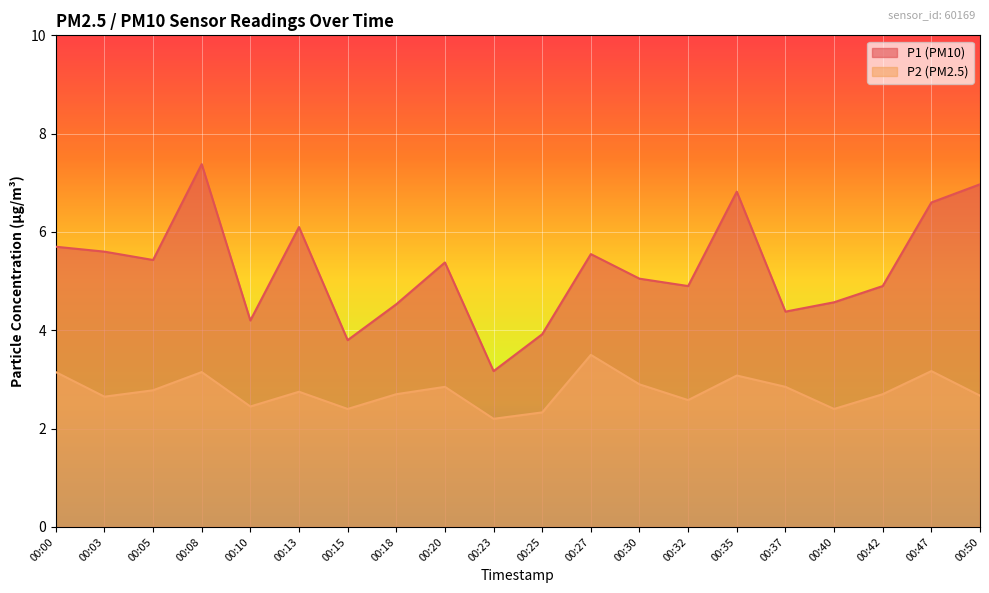

Between 00:37 and 00:50, which series saw the biggest shift?

P1 (PM10)